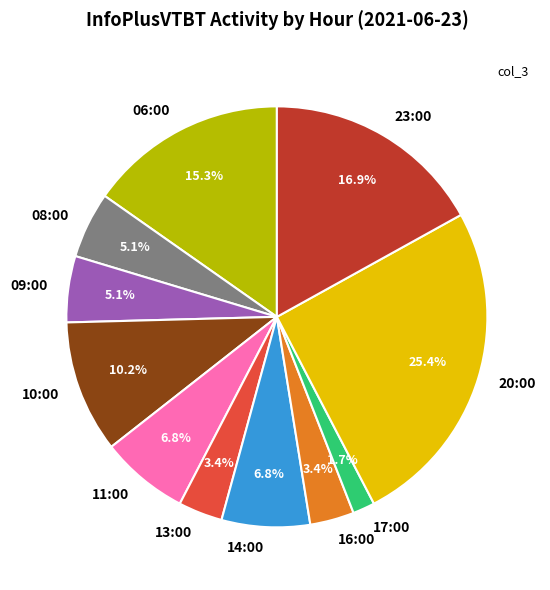

What is the total percentage of 09:00 and 13:00?

8.5%